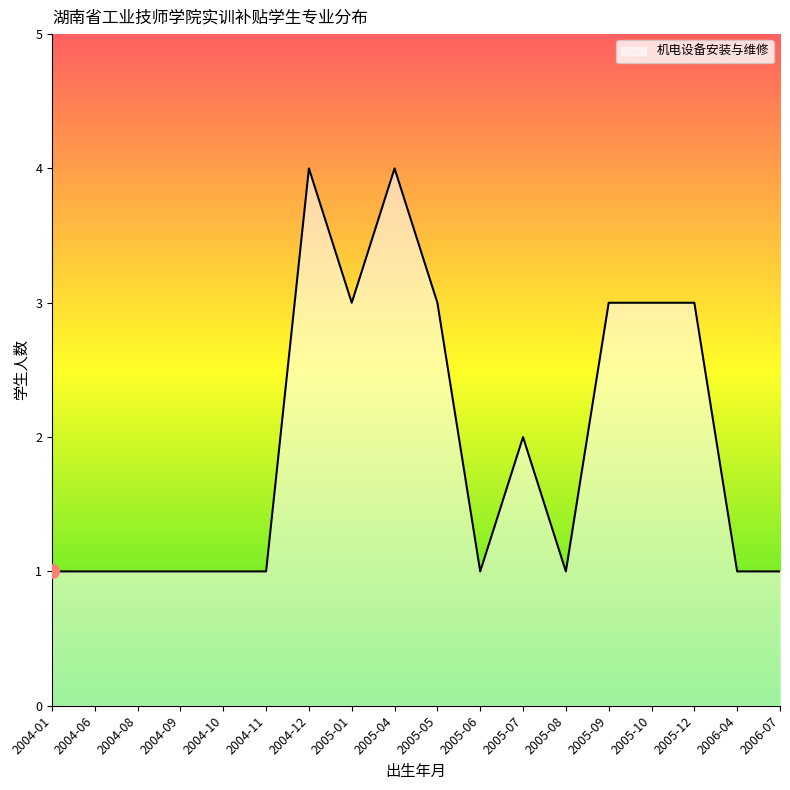

What position from the right is 2006-04?

2